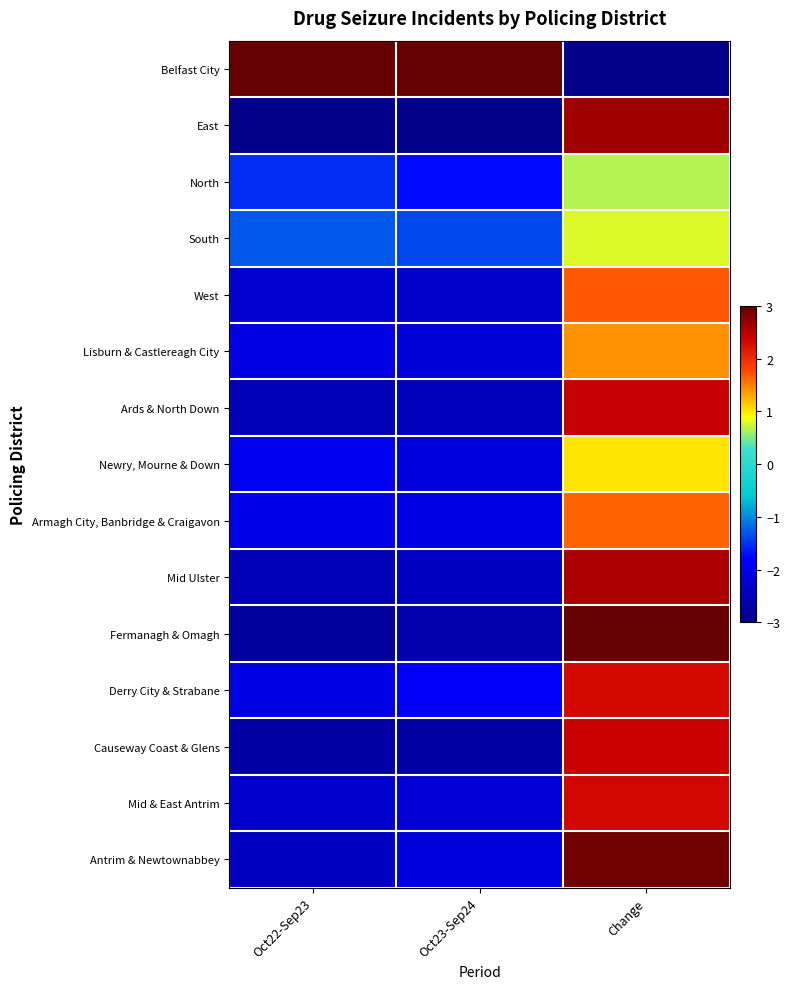

Reading right to left, transcribe all the data shown in this chart.

Belfast City: Change=-3.0	Oct23-Sep24=3.0	Oct22-Sep23=3.0
East: Change=2.7	Oct23-Sep24=-3.0	Oct22-Sep23=-3.0
North: Change=0.7	Oct23-Sep24=-1.7	Oct22-Sep23=-1.5
South: Change=0.8	Oct23-Sep24=-1.4	Oct22-Sep23=-1.3
West: Change=1.7	Oct23-Sep24=-2.3	Oct22-Sep23=-2.3
Lisburn & Castlereagh City: Change=1.4	Oct23-Sep24=-2.2	Oct22-Sep23=-2.1
Ards & North Down: Change=2.4	Oct23-Sep24=-2.5	Oct22-Sep23=-2.5
Newry, Mourne & Down: Change=1.0	Oct23-Sep24=-2.1	Oct22-Sep23=-1.9
Armagh City, Banbridge & Craigavon: Change=1.7	Oct23-Sep24=-2.0	Oct22-Sep23=-2.0
Mid Ulster: Change=2.6	Oct23-Sep24=-2.4	Oct22-Sep23=-2.5
Fermanagh & Omagh: Change=3.0	Oct23-Sep24=-2.6	Oct22-Sep23=-2.8
Derry City & Strabane: Change=2.3	Oct23-Sep24=-1.9	Oct22-Sep23=-2.0
Causeway Coast & Glens: Change=2.4	Oct23-Sep24=-2.7	Oct22-Sep23=-2.7
Mid & East Antrim: Change=2.3	Oct23-Sep24=-2.2	Oct22-Sep23=-2.3
Antrim & Newtownabbey: Change=2.9	Oct23-Sep24=-2.2	Oct22-Sep23=-2.4